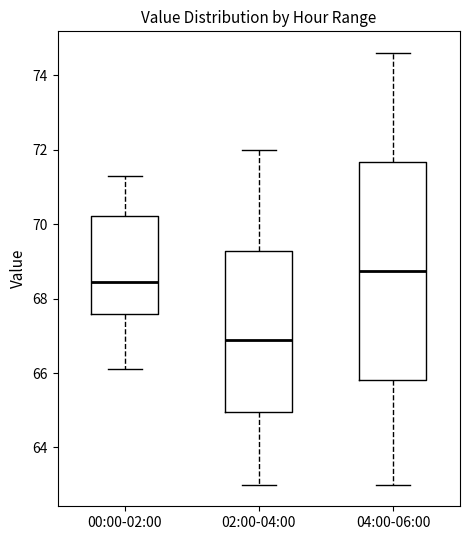

Which box's median line is the highest?

04:00-06:00